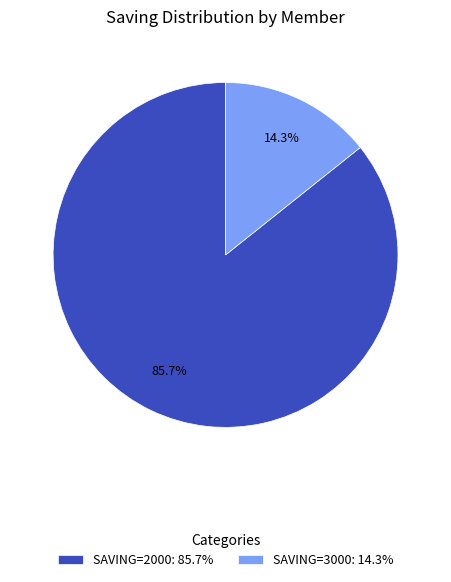

Which has a higher value, SAVING=2000: 85.7% or SAVING=3000: 14.3%?

SAVING=2000: 85.7%